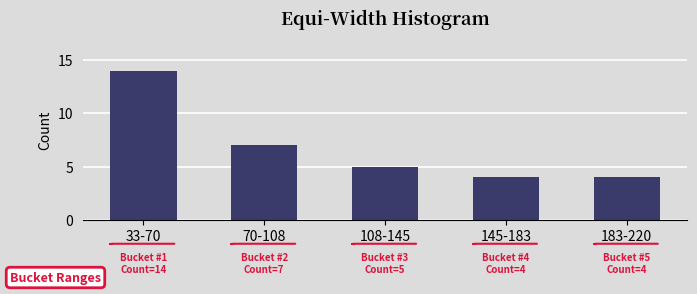

Reading left to right, transcribe all the data shown in this chart.

33-70=14	70-108=7	108-145=5	145-183=4	183-220=4